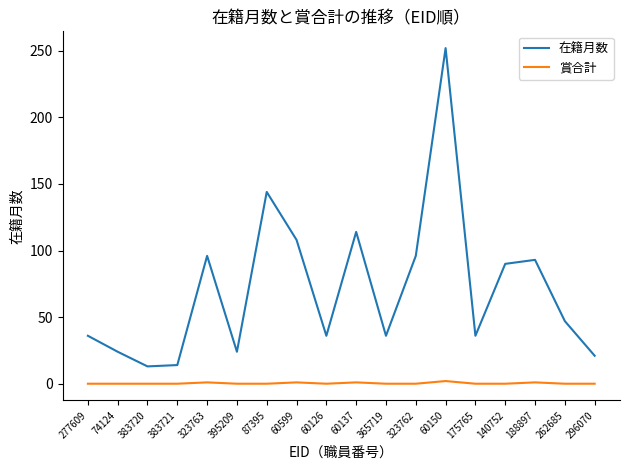

True or false: 賞合計 and 在籍月数 intersect in this chart.

False